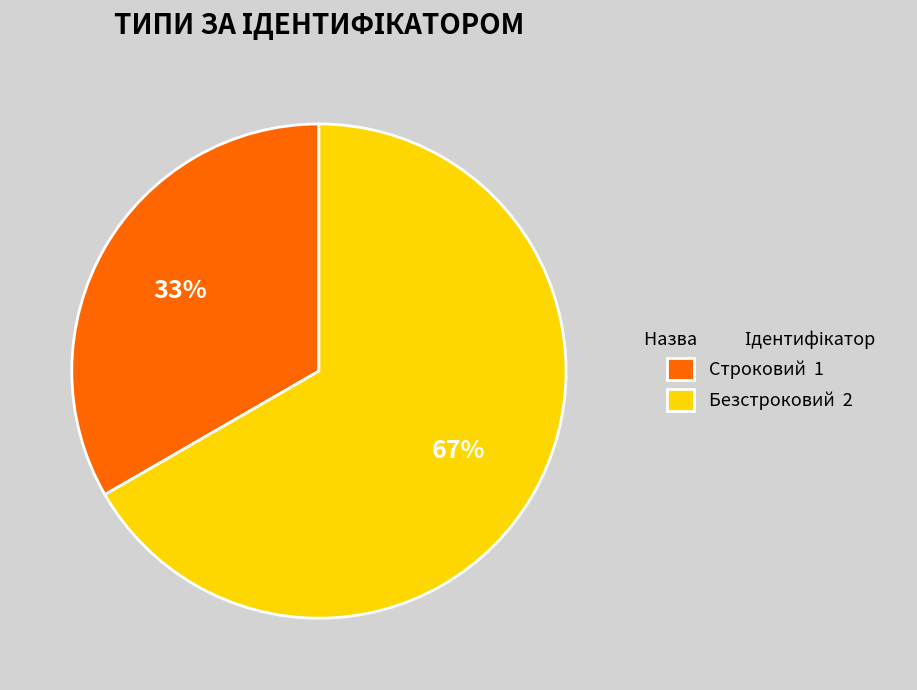

What is the smallest slice in the pie chart?

Строковий